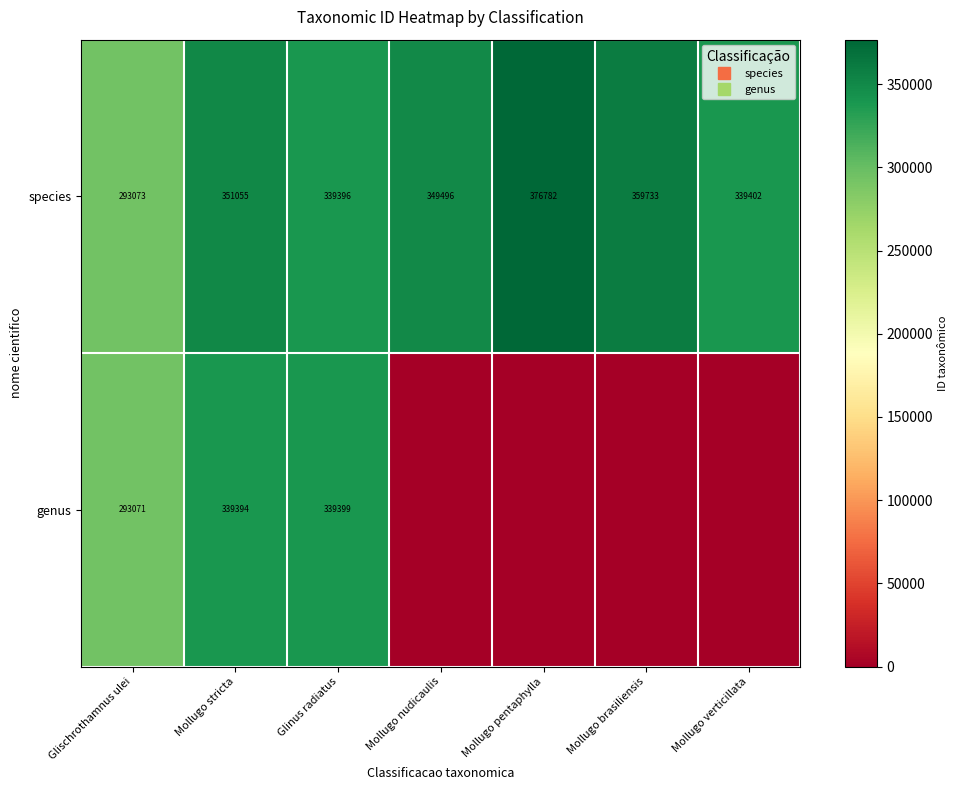

What is the sum of the species values at Mollugo verticillata and Mollugo stricta?

690457